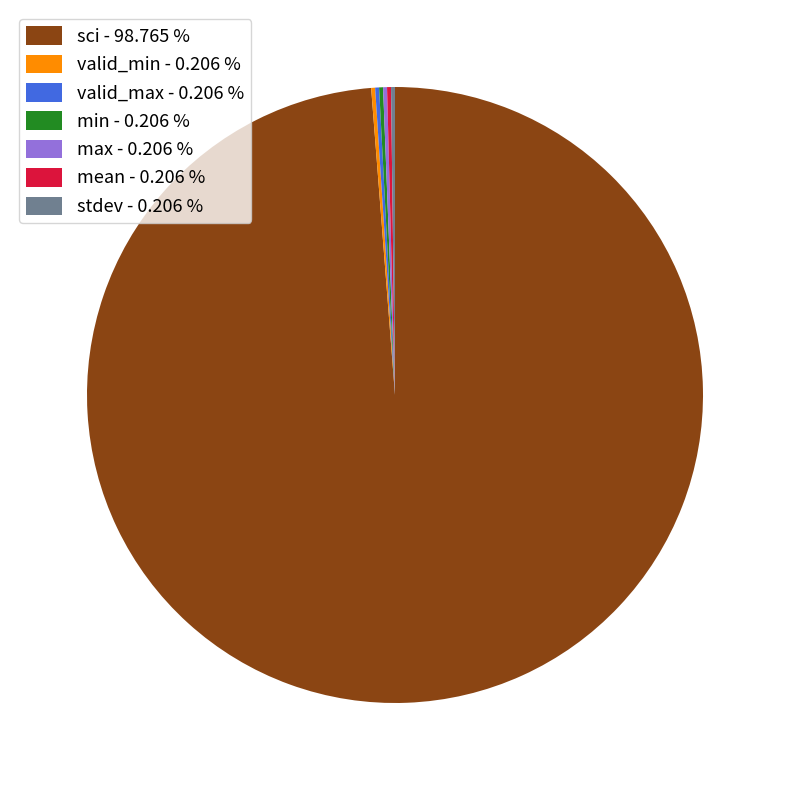

Which slice is the largest?

sci - 98.765 %